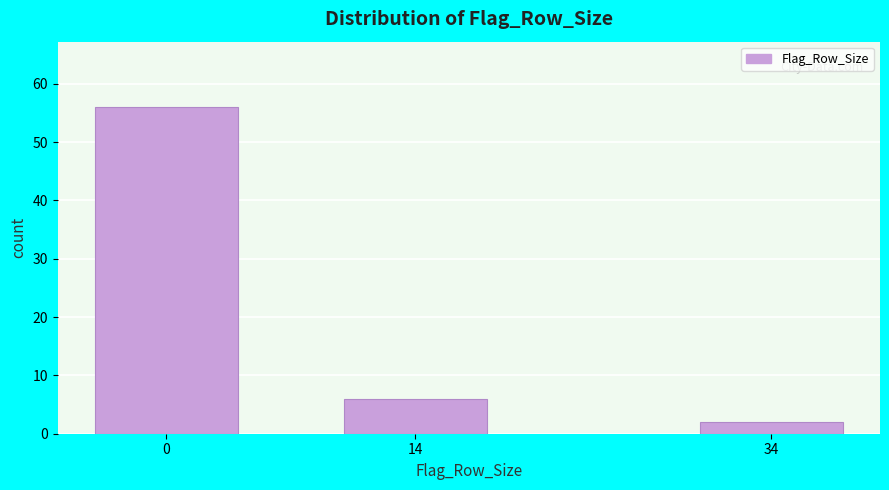

Reading left to right, what are all the values shown in this chart?

56	6	2